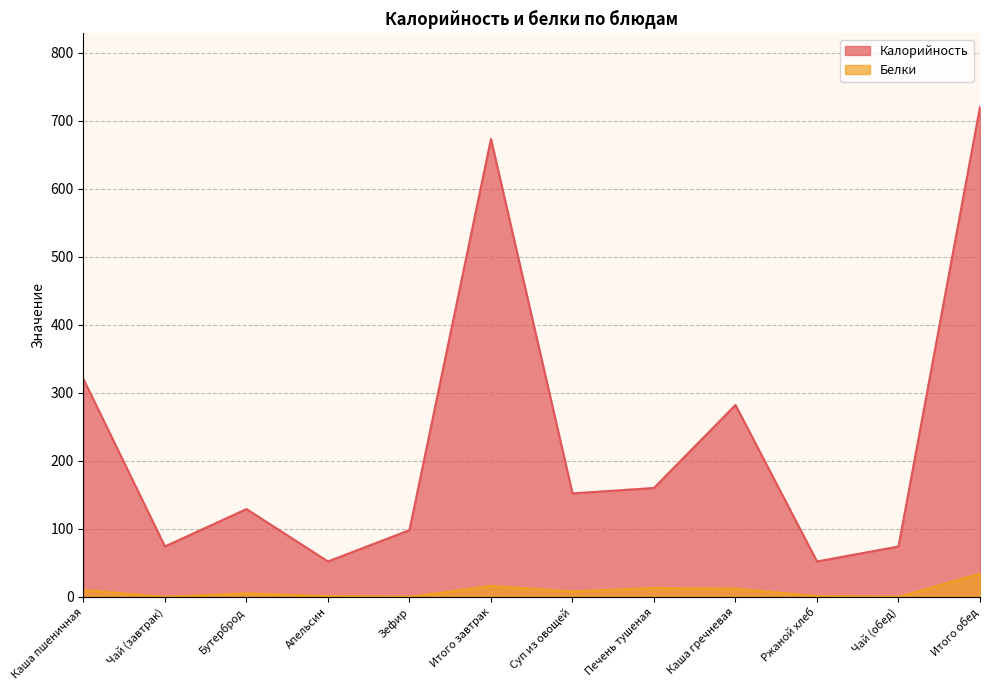

What is the value of the Калорийность point at the 9th from the left?

282